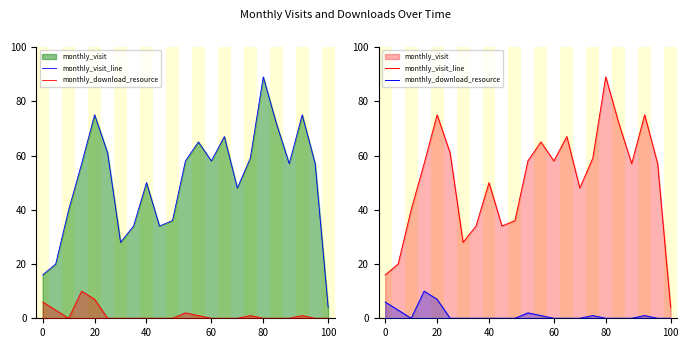

How many interior local peaks does the monthly_download_resource series have?

4